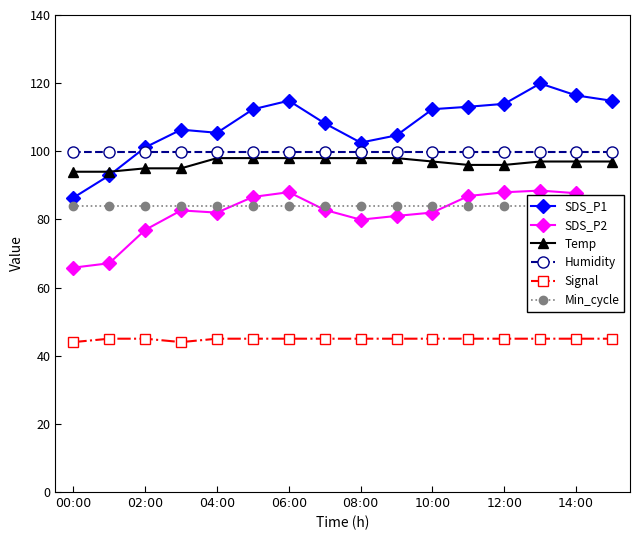

Count the number of categories in the chart.

16